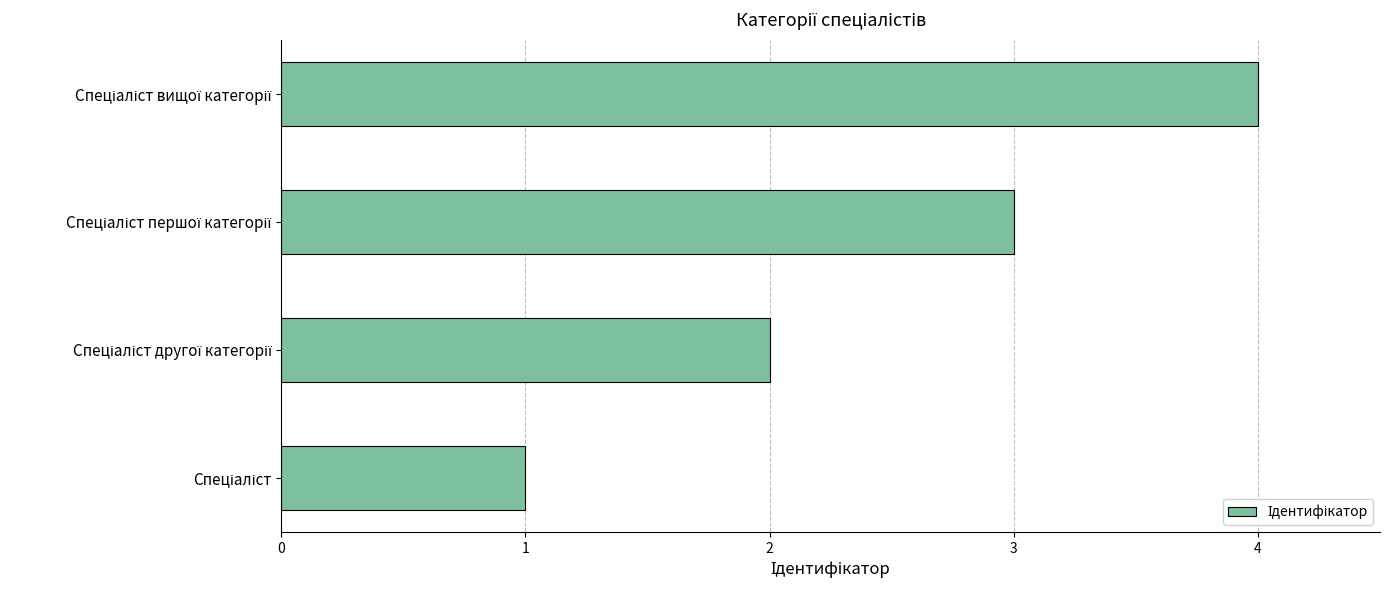

What is the difference between the maximum and minimum values?

3